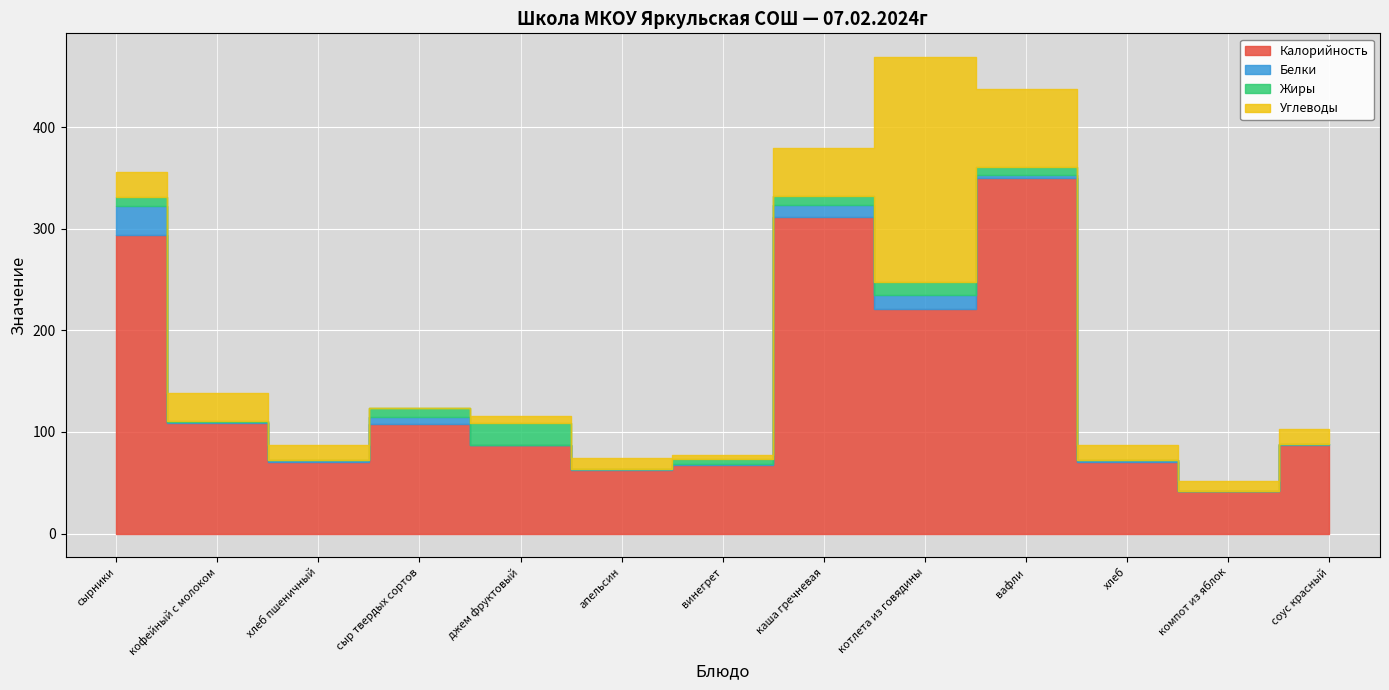

What is the value of the Жиры point at the 7th from the left?

5.0